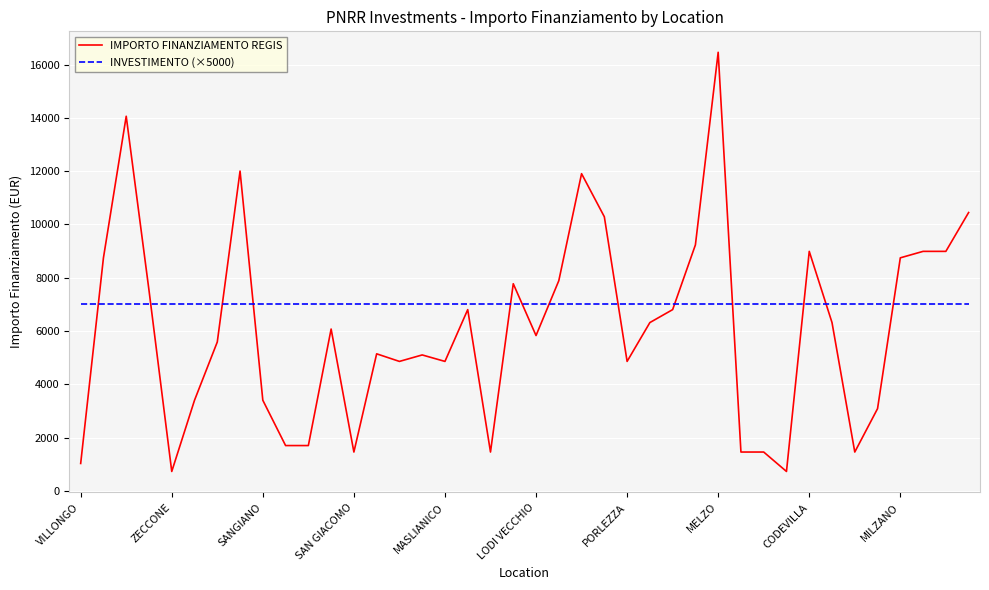

Which series ends up on top after the final intersection of IMPORTO FINANZIAMENTO REGIS and INVESTIMENTO (×5000)?

IMPORTO FINANZIAMENTO REGIS